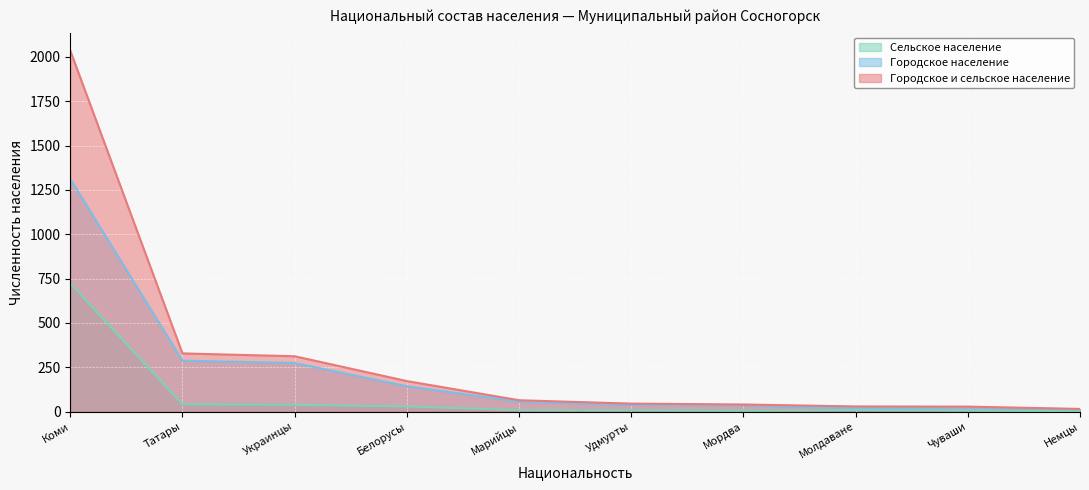

At which label does Сельское население reach its minimum?

Немцы